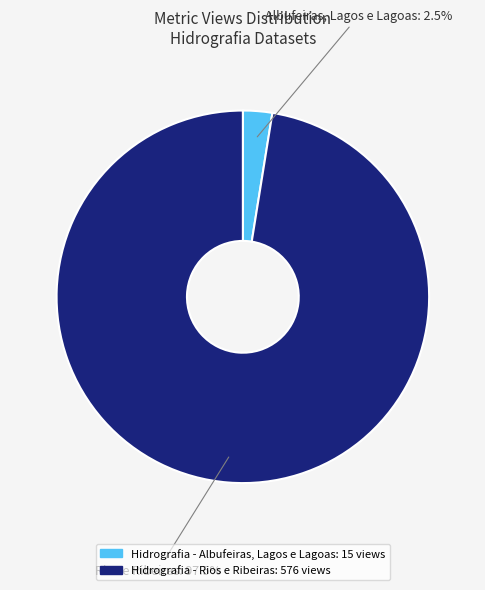

What percentage do Hidrografia - Rios e Ribeiras and Hidrografia - Albufeiras, Lagos e Lagoas together represent?

100.0%